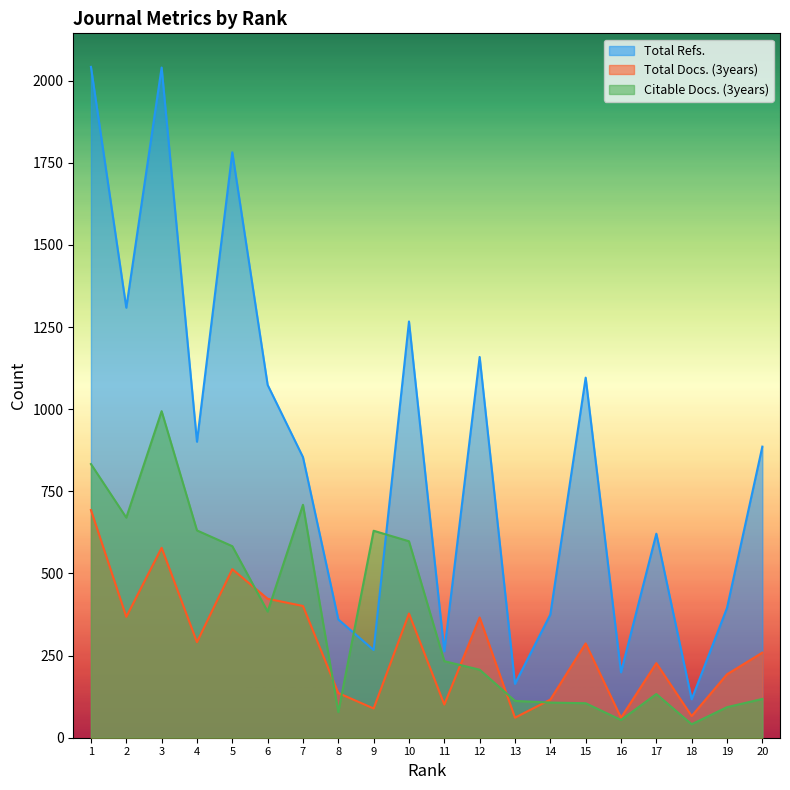

In Citable Docs. (3years), how many points are lower than both neighbors (excluding endpoints)?

5